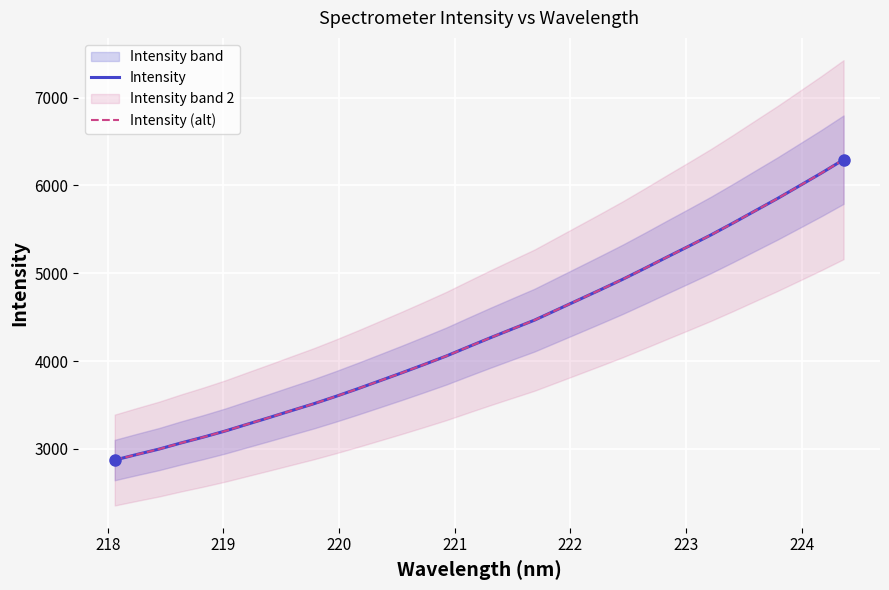

Is this an area chart (filled region under the line)?

No